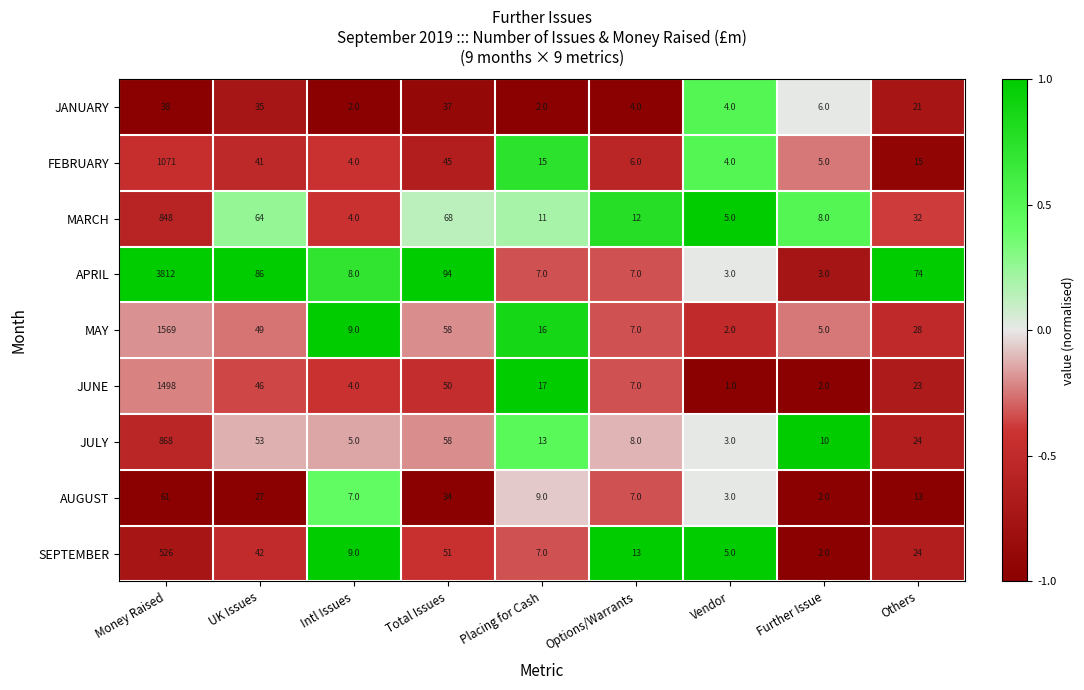

Which series has the largest total across all categories?

APRIL